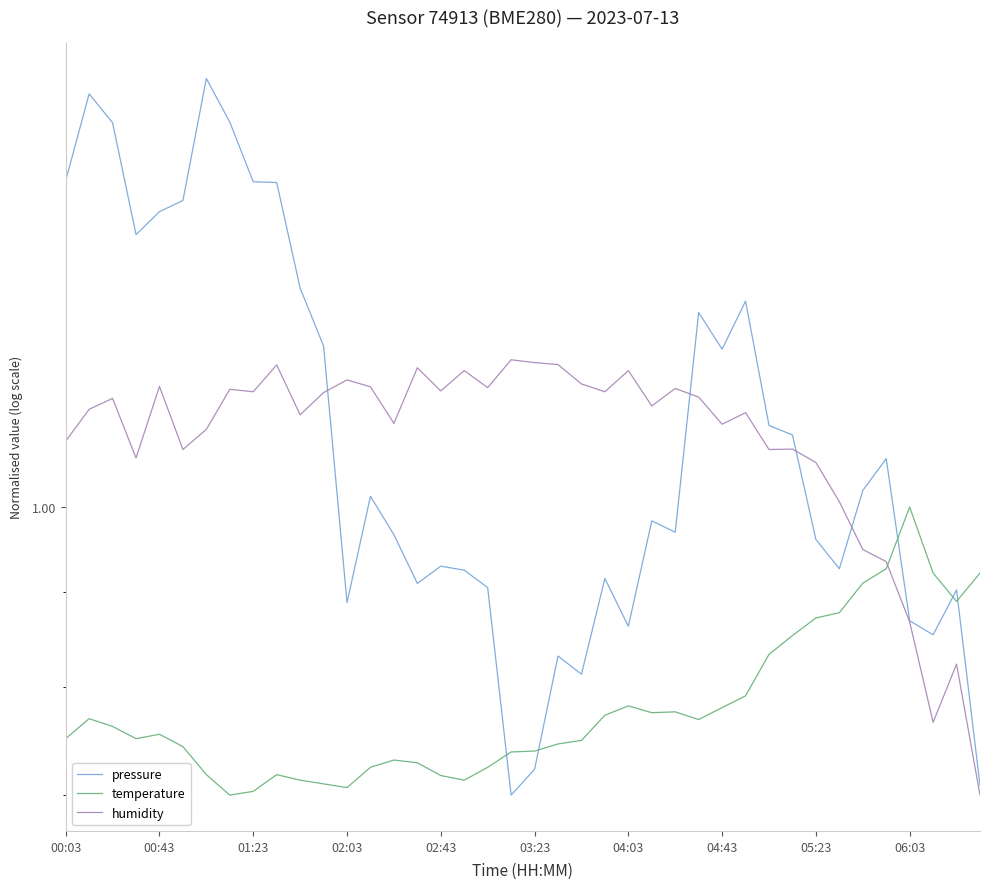

What are all the series names shown in the legend?

pressure, temperature, humidity